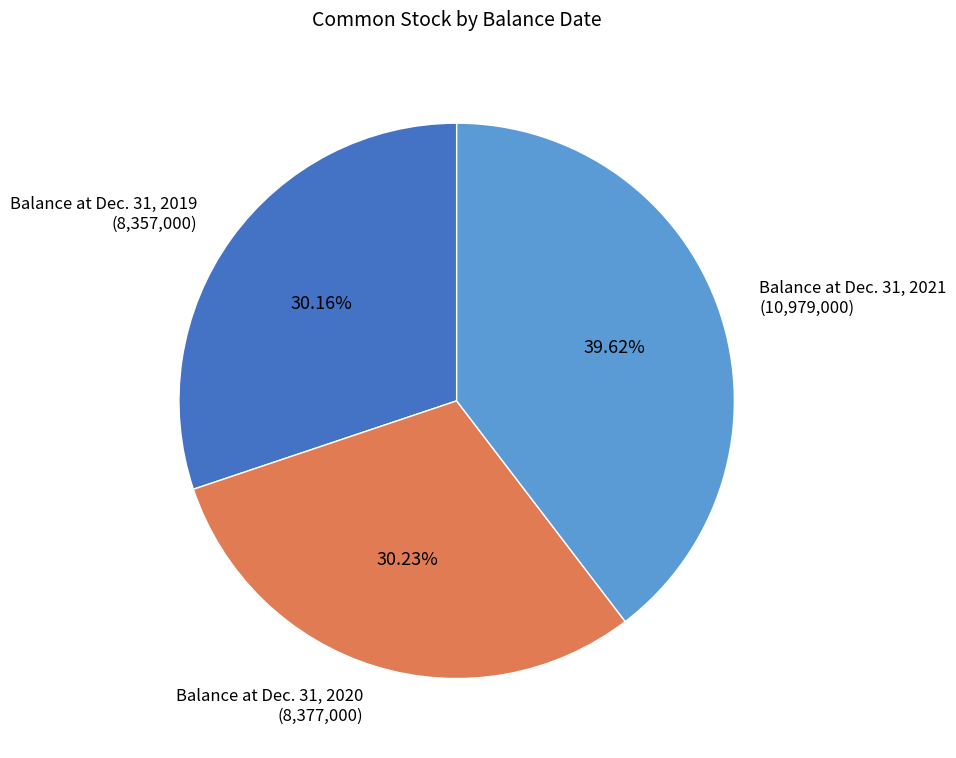

How many segments does this pie chart have?

3